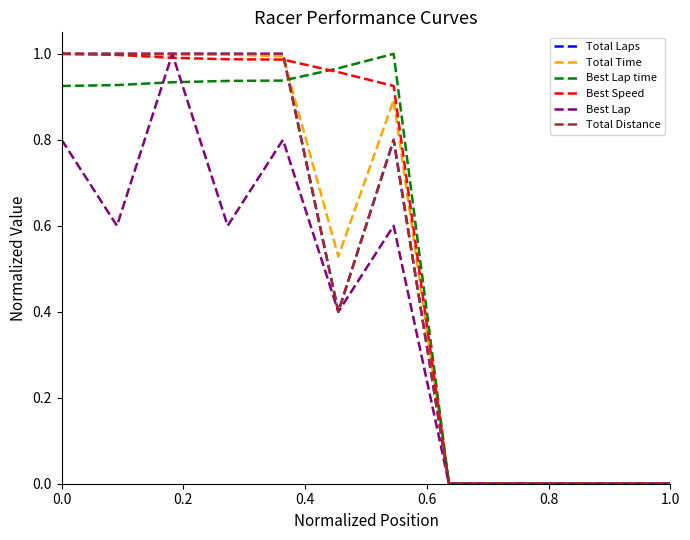

Does the chart display data point markers on the line(s)?

No